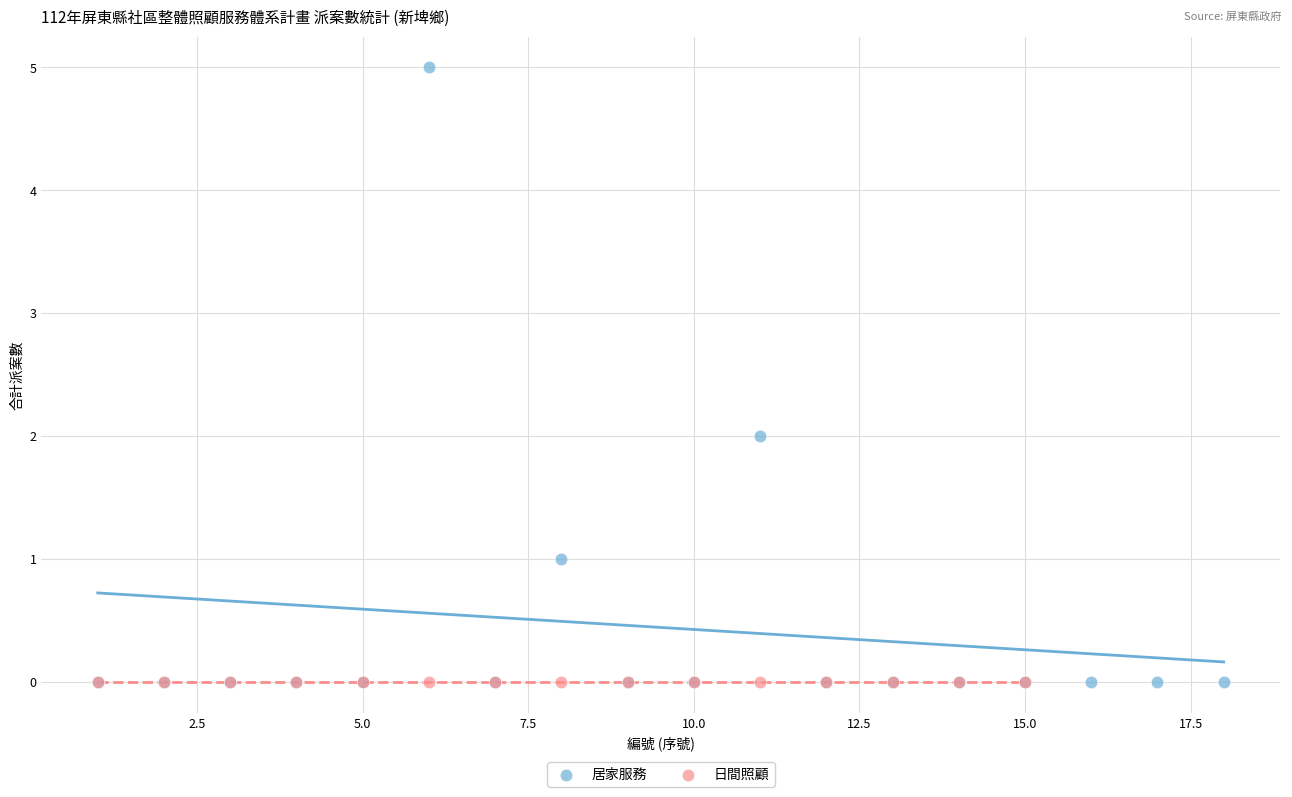

Which series contains the highest Y value?

居家服務